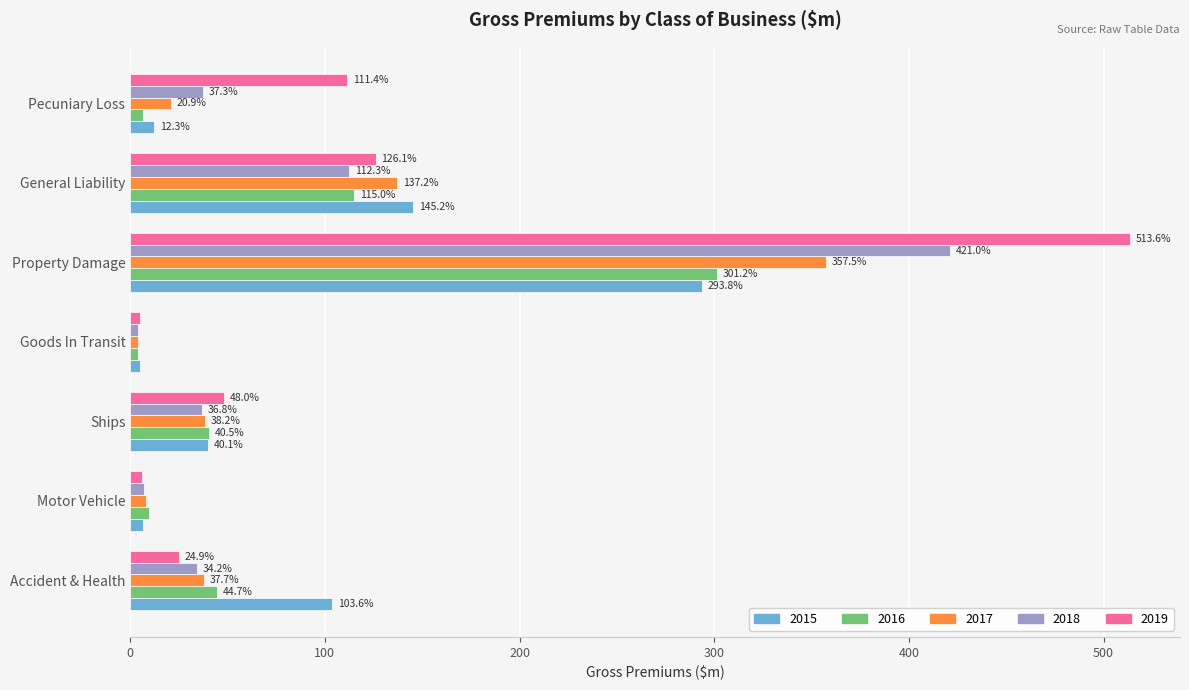

List the series in order of their peak value, highest first.

2019, 2018, 2017, 2016, 2015